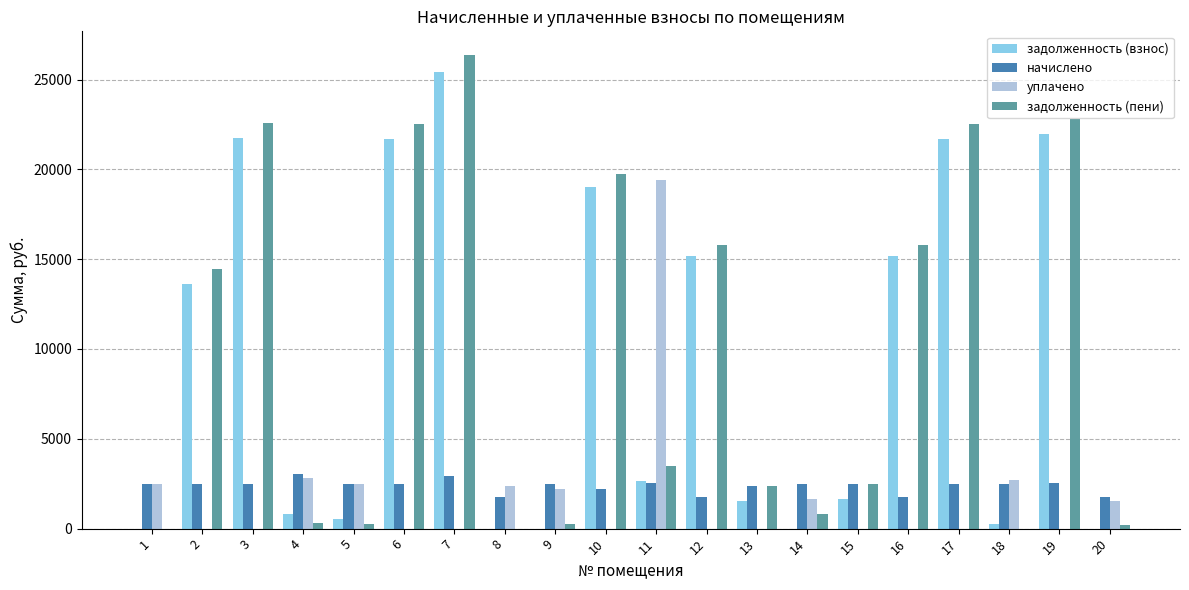

What is the greatest value displayed?

26363.2